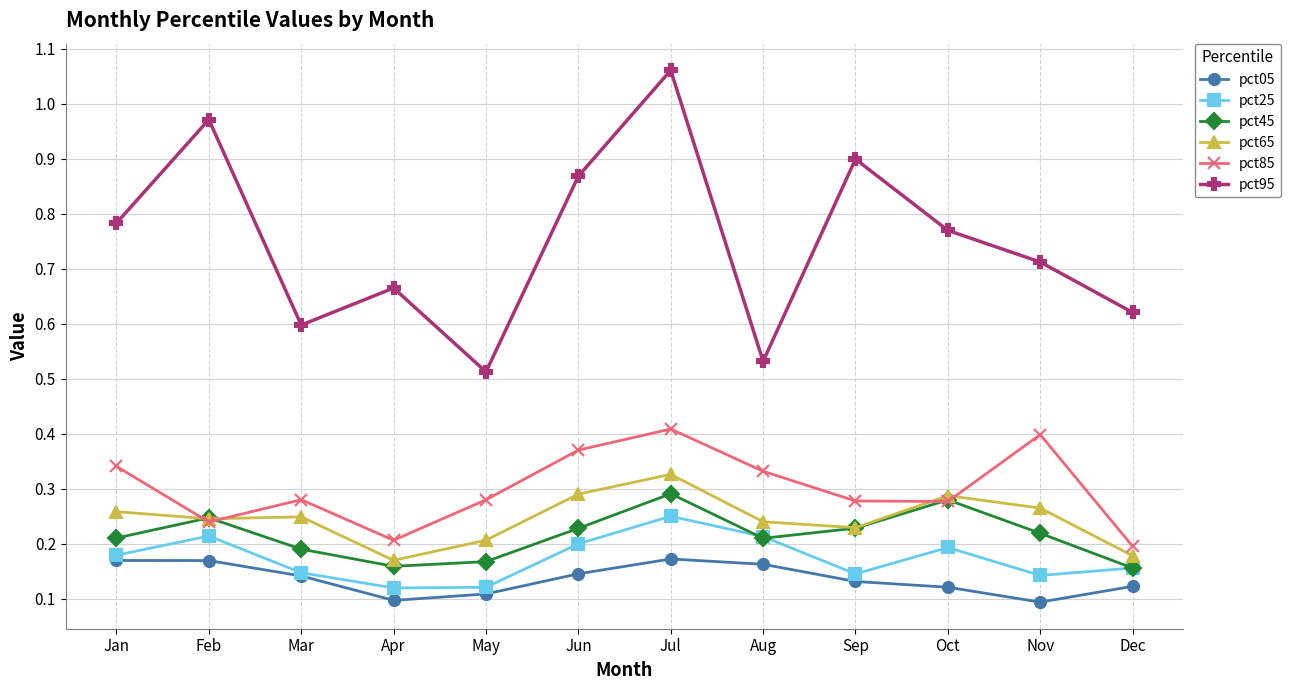

Is it true that pct45 equals 0.2 at Aug?

True